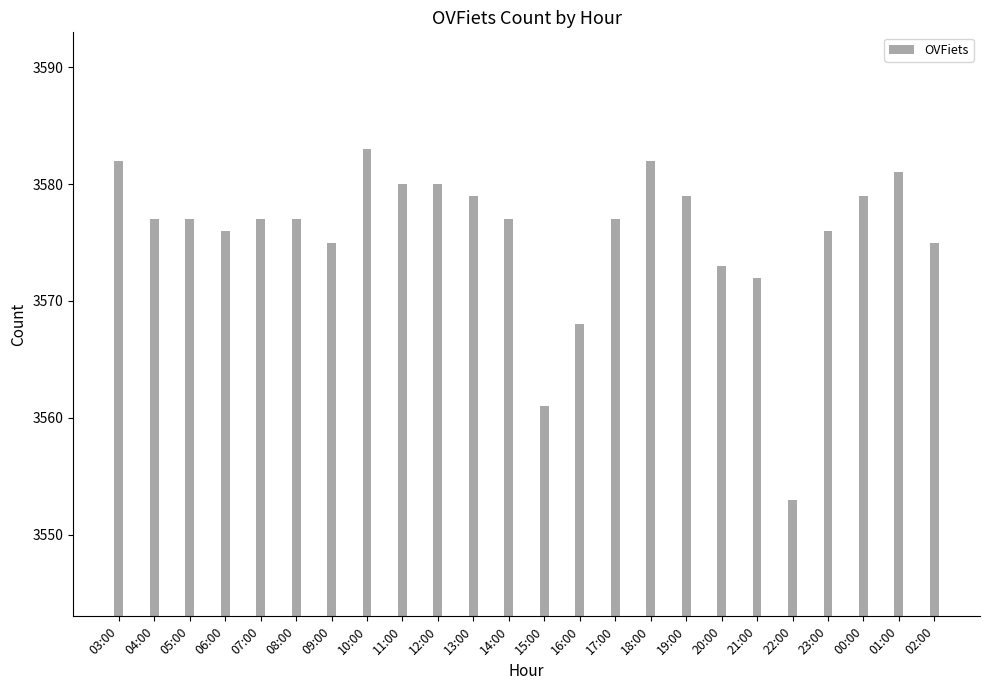

Where does the data first go above 3577?

03:00